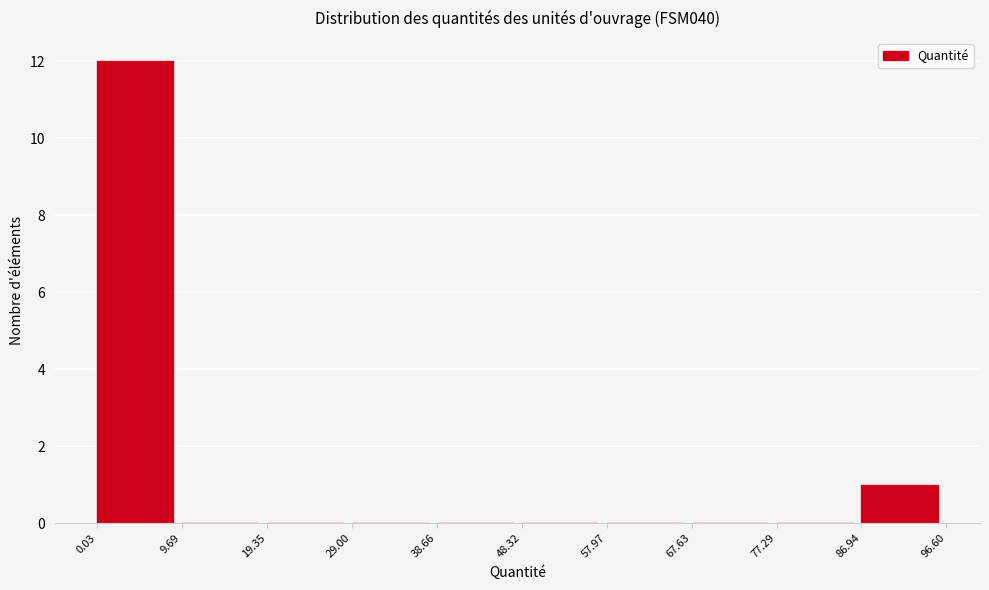

Reading left to right, transcribe this chart: for each bar, give the range it covers on the x-axis and its height. The values are not printed on the chart, so give them approximately, as read against the axis.

0.03 to 9.69: 12
9.69 to 19.35: 0
19.35 to 29.00: 0
29.00 to 38.66: 0
38.66 to 48.32: 0
48.32 to 57.97: 0
57.97 to 67.63: 0
67.63 to 77.29: 0
77.29 to 86.94: 0
86.94 to 96.60: 1